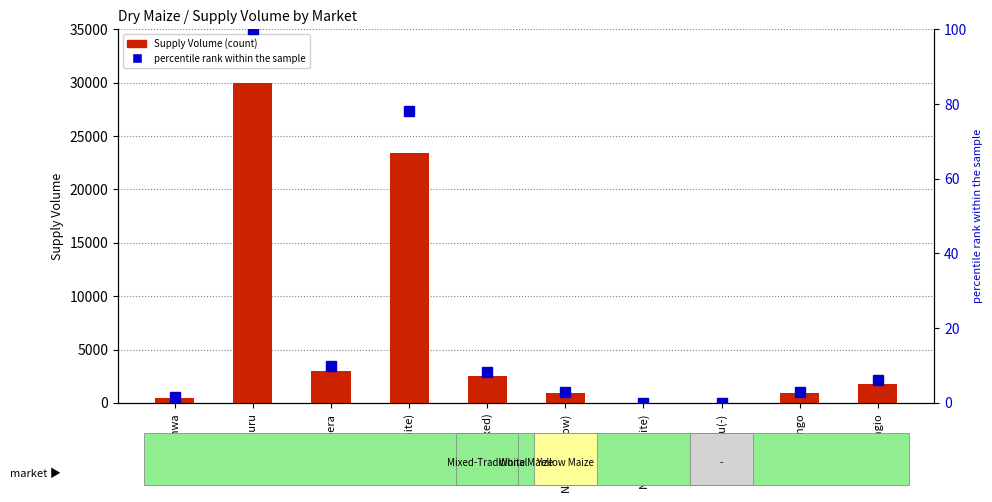

Are the bars horizontal?

No